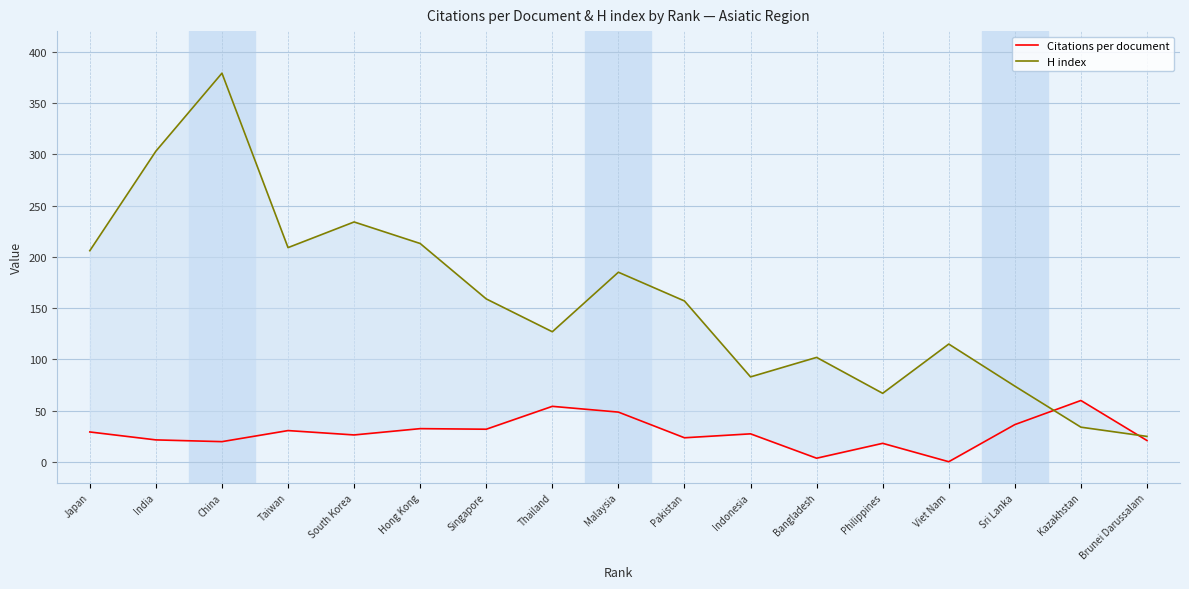

What is the label of the 16th point from the right?

India